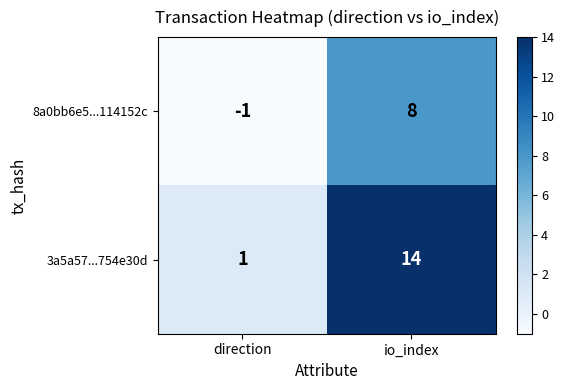

What is the difference between the 3a5a57...754e30d values at direction and io_index?

13